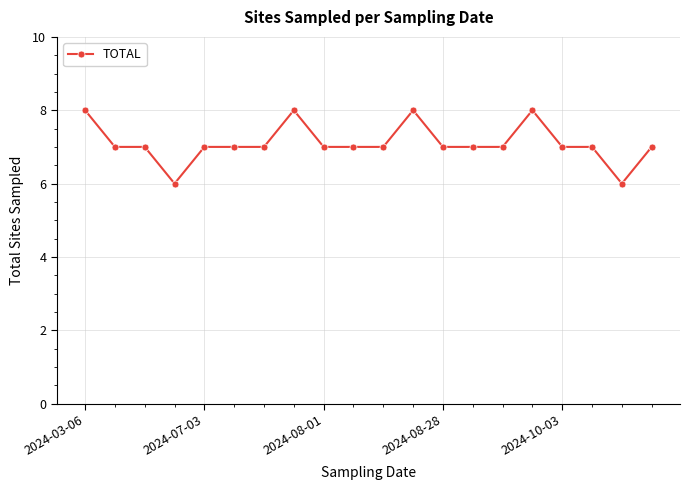

True or false: there are more than 0 points higher than both neighbors.

True